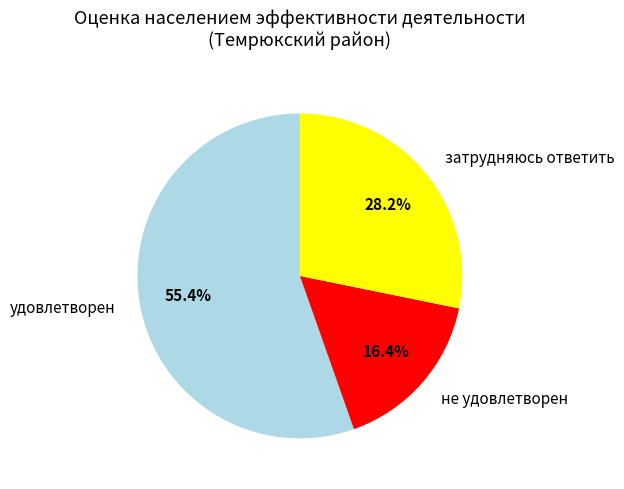

True or false: затрудняюсь ответить accounts for 28% of the total.

True